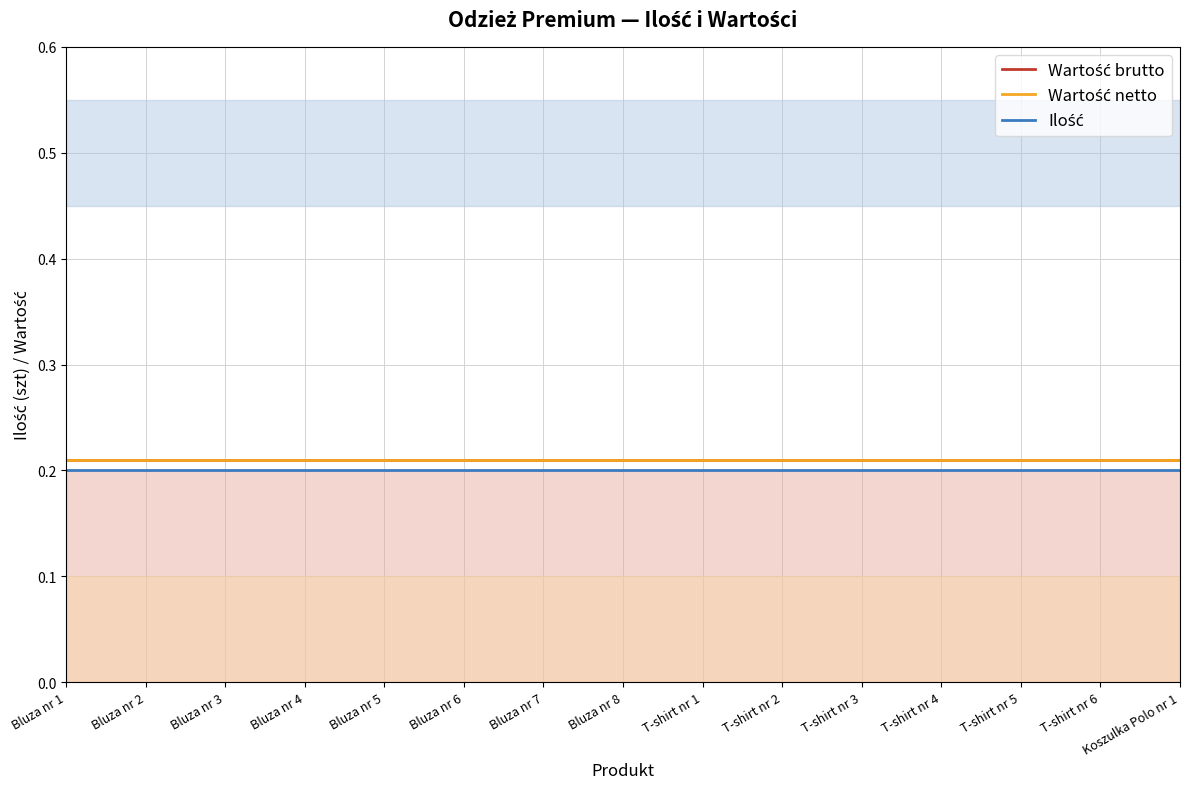

Count the number of categories in the chart.

15